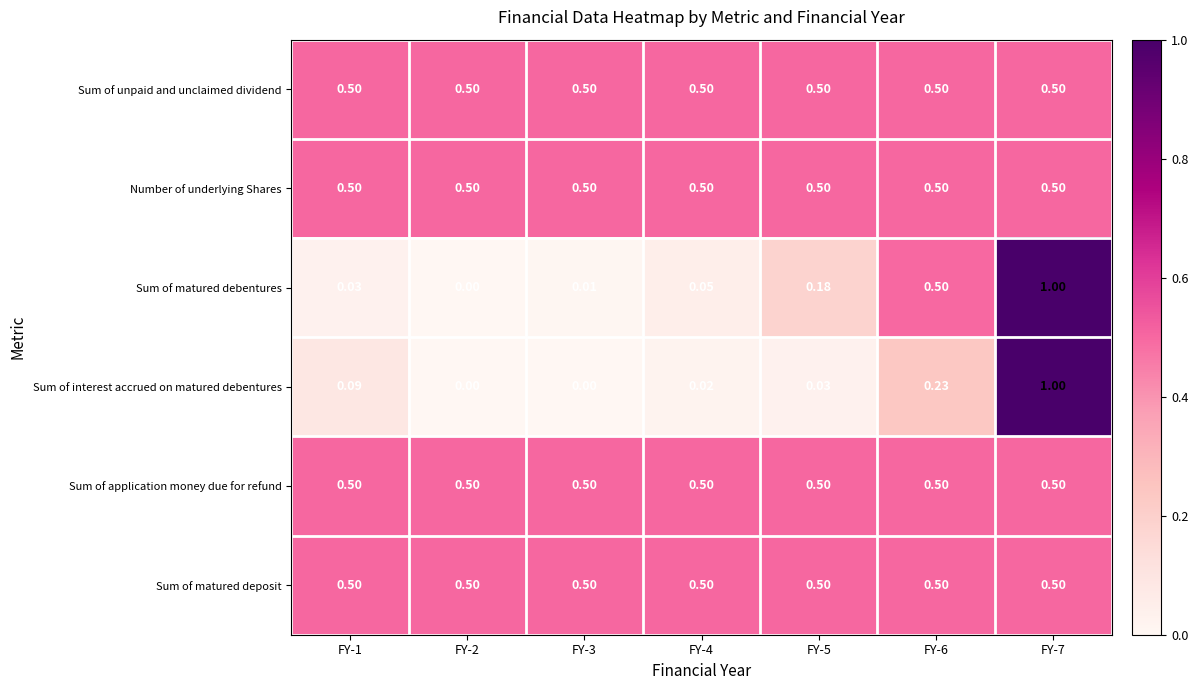

Is the value of Number of underlying Shares at FY-3 greater than the value of Sum of matured debentures at FY-5?

Yes